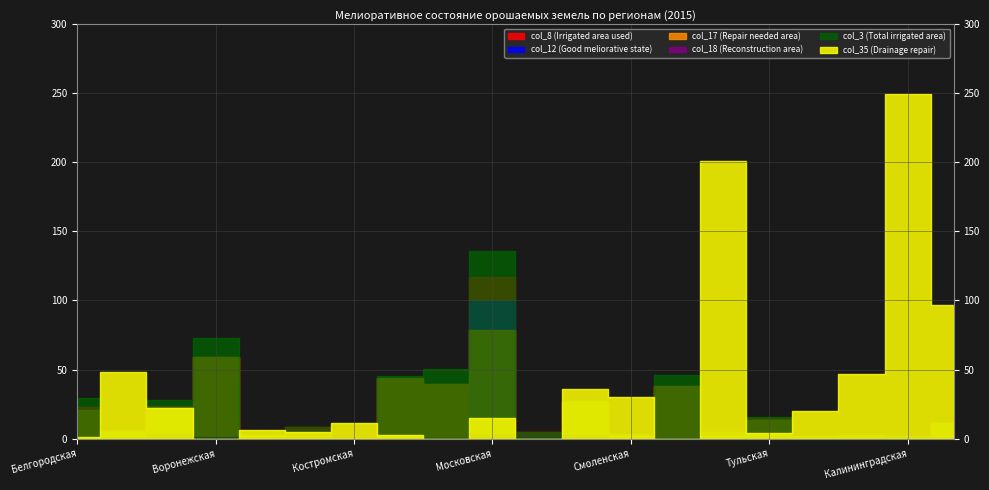

True or false: col_3 (Total irrigated area) and col_12 (Good meliorative state) cross at least once.

False